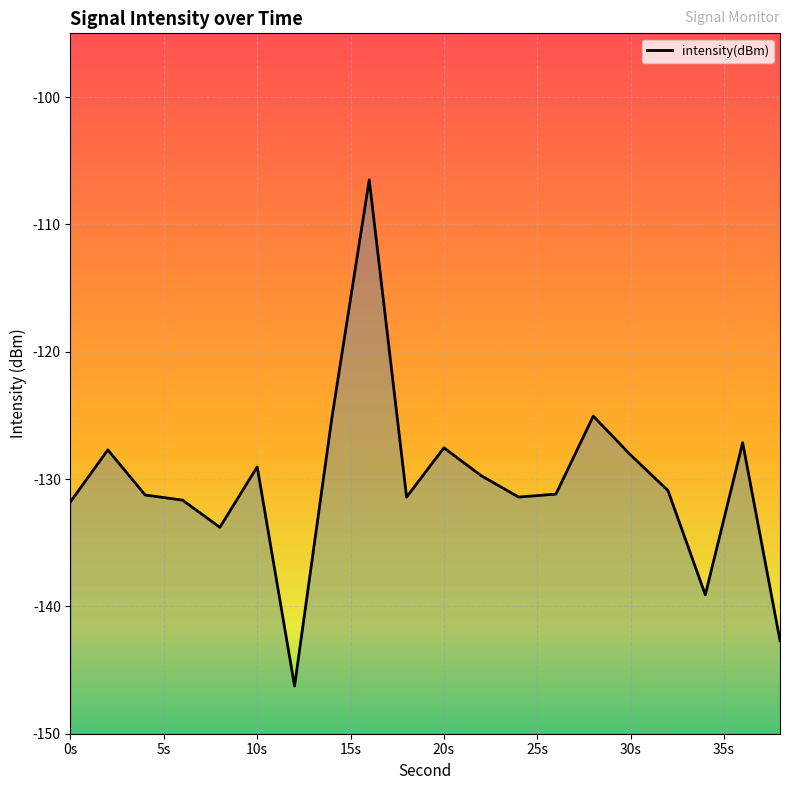

How many interior local valleys (lower than both neighbors) does the data have?

5